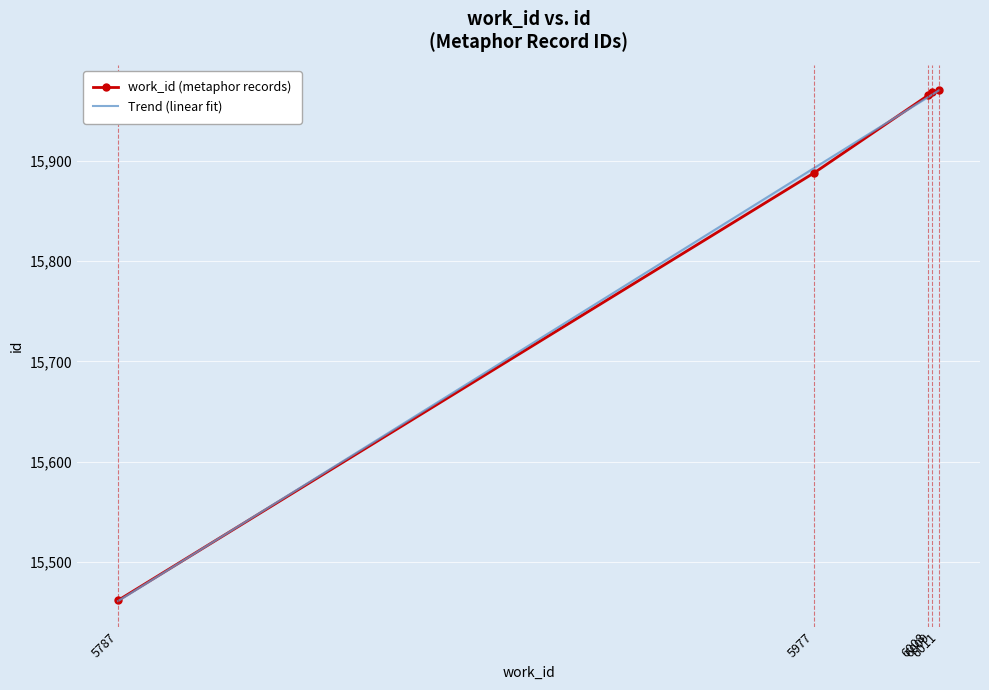

True or false: the data has more than 2 interior local peaks.

False